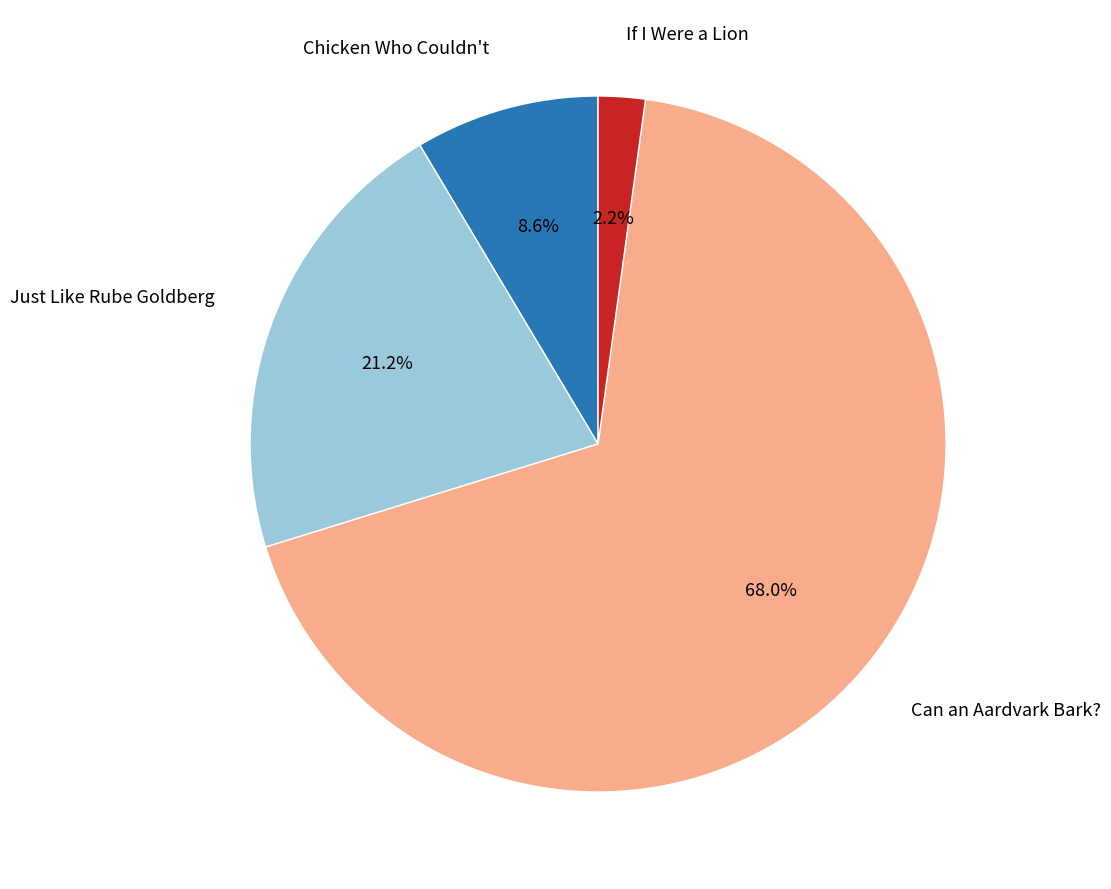

What is the largest slice in the pie chart?

Can an Aardvark Bark?